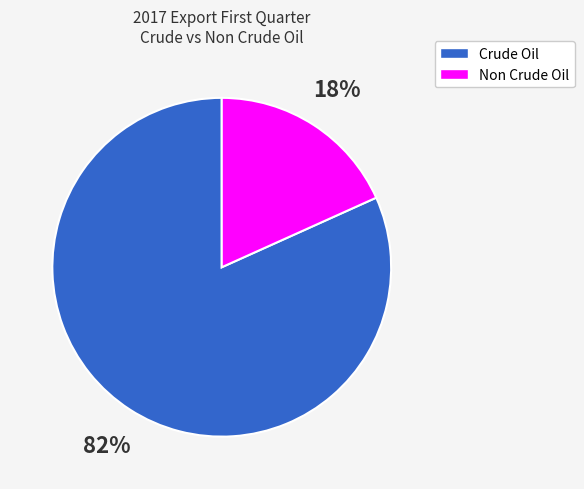

To the nearest percent, what is the average slice percentage?

50%